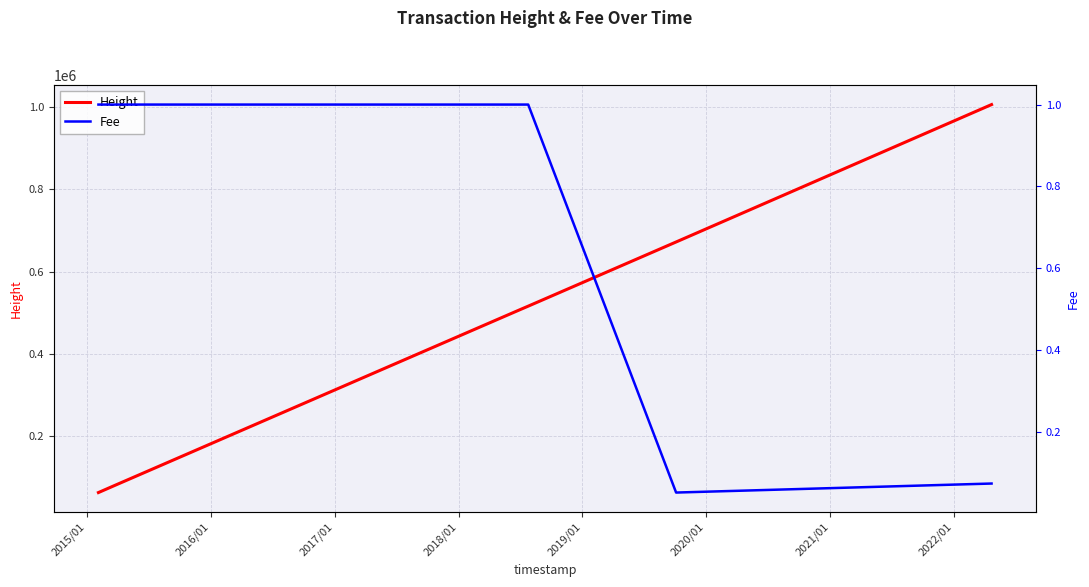

What is the lowest value of the Height series?

63168